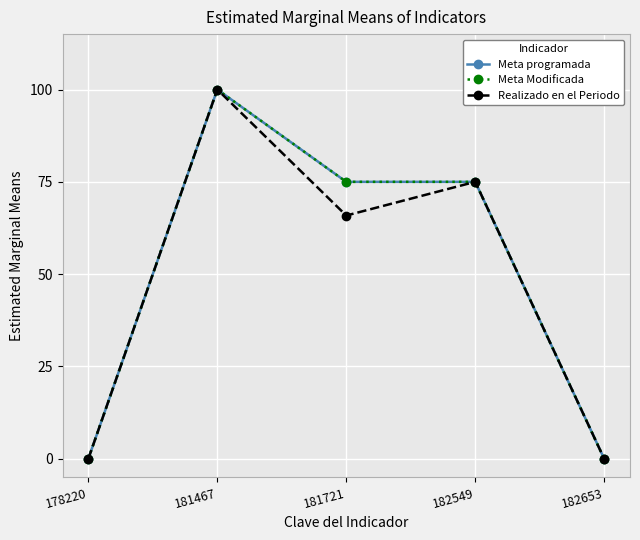

Reading left to right, list all the values displayed in this chart.

Meta programada: 178220=0.0	181467=100.0	181721=75.0	182549=75.0	182653=0.0
Meta Modificada: 178220=0.0	181467=100.0	181721=75.0	182549=75.0	182653=0.0
Realizado en el Periodo: 178220=0.0	181467=100.0	181721=65.9	182549=75.0	182653=0.0